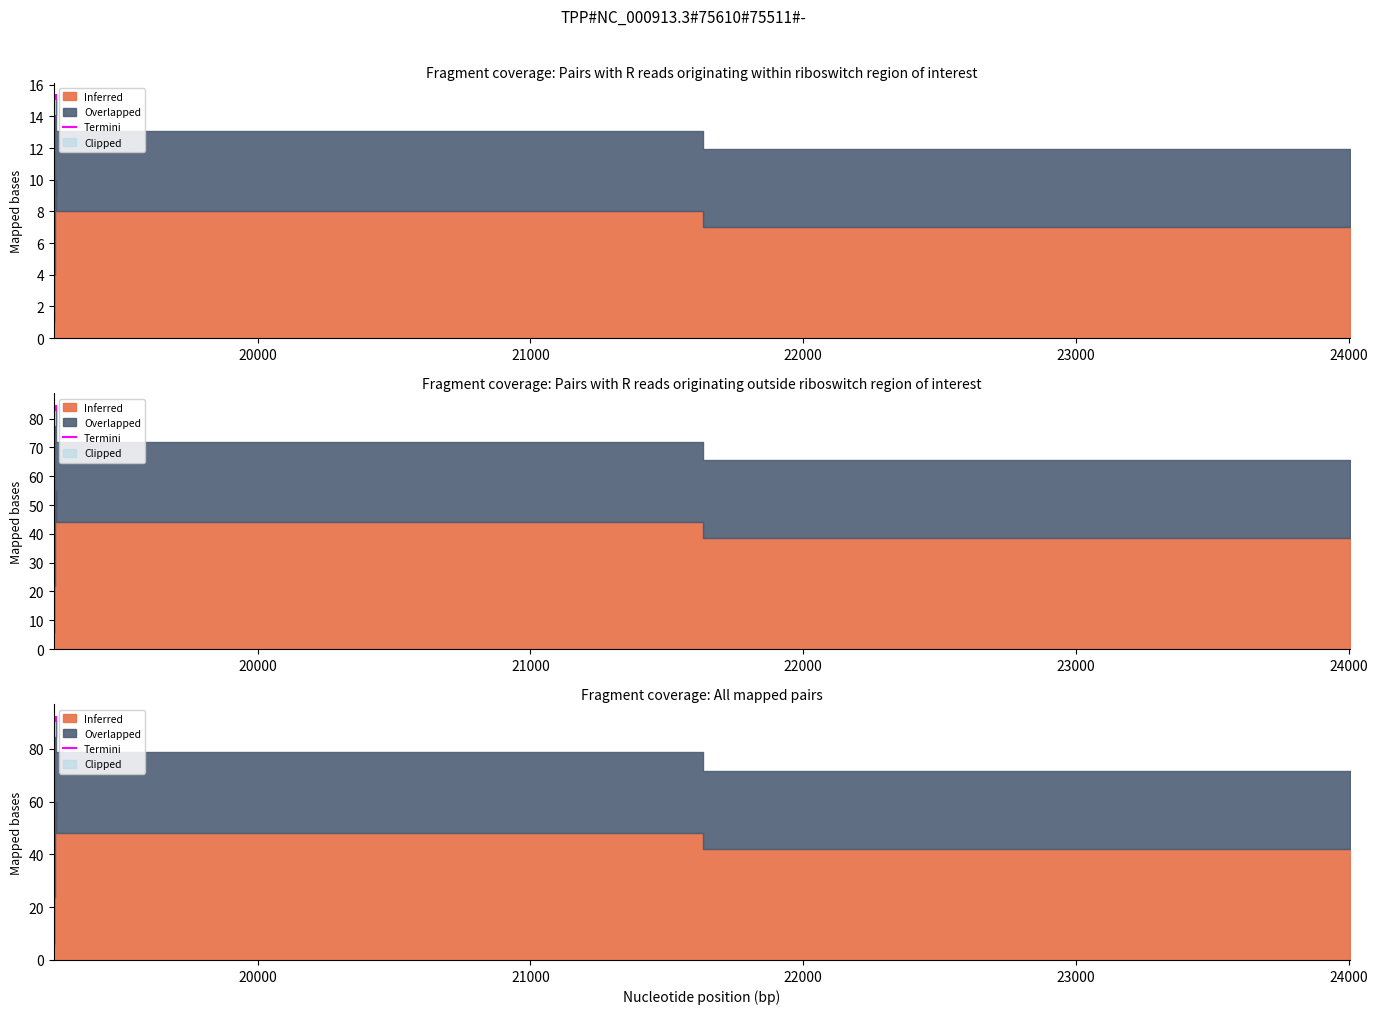

How many data points does each series have?

2